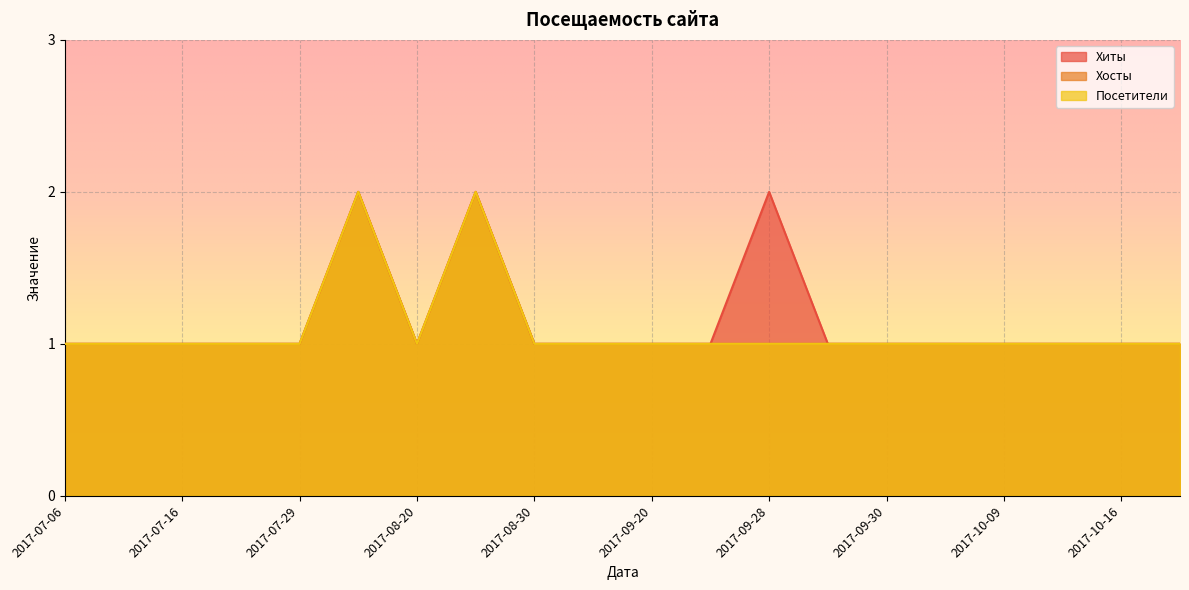

Which category has the lowest value across all series?

2017-07-06